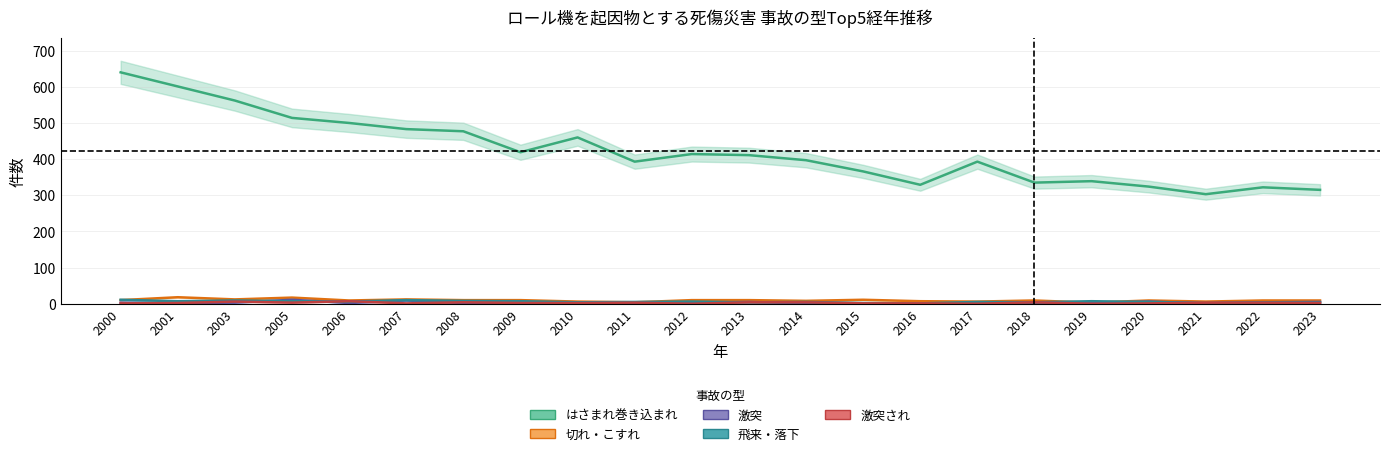

Rank the series at 2009 from highest to lowest value.

はさまれ巻き込まれ, 切れ・こすれ, 飛来・落下, 激突, 激突され